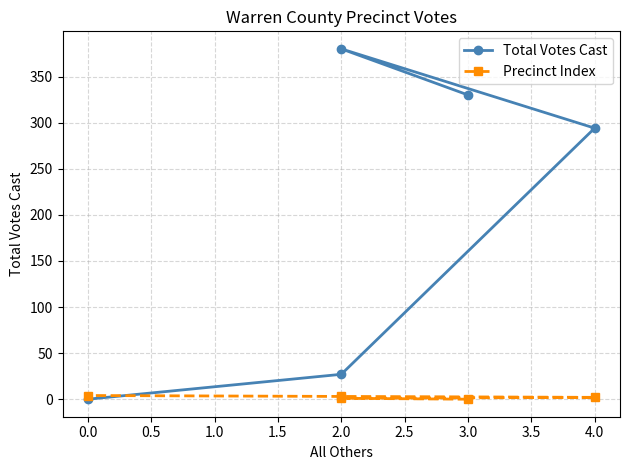

What is the sum of all Precinct Index values?

10